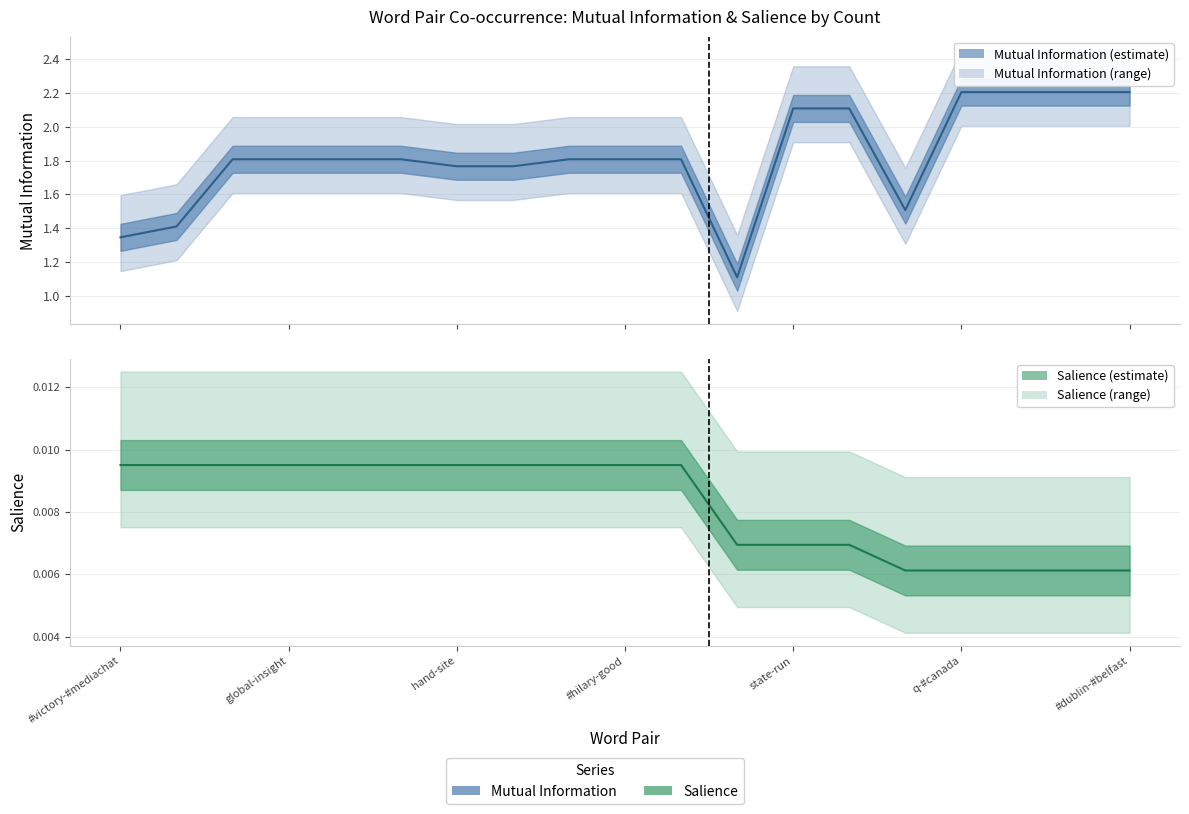

The value of Salience at state-run is 0.0. True or false?

True